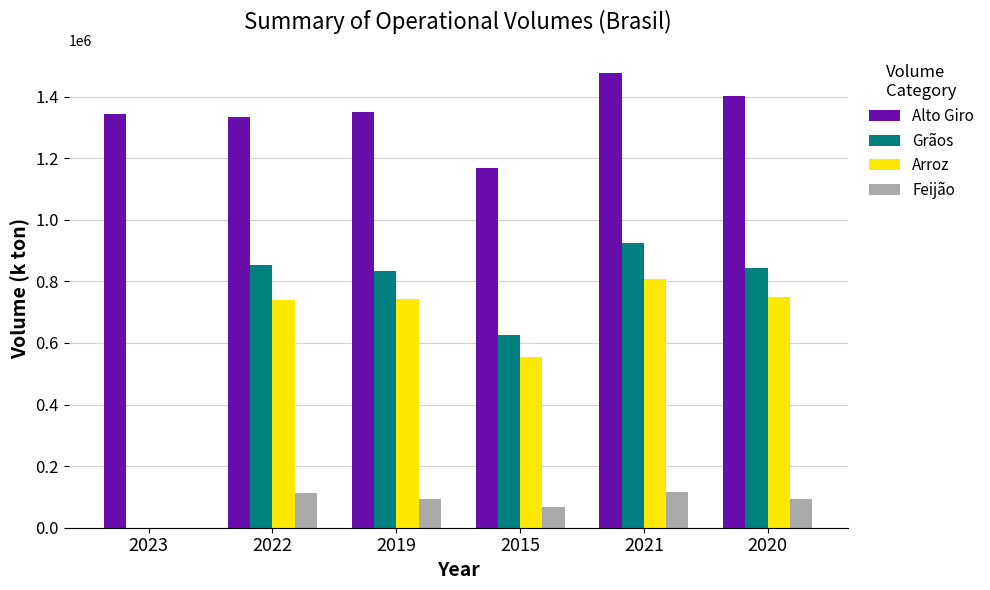

How many groups of bars are there?

6